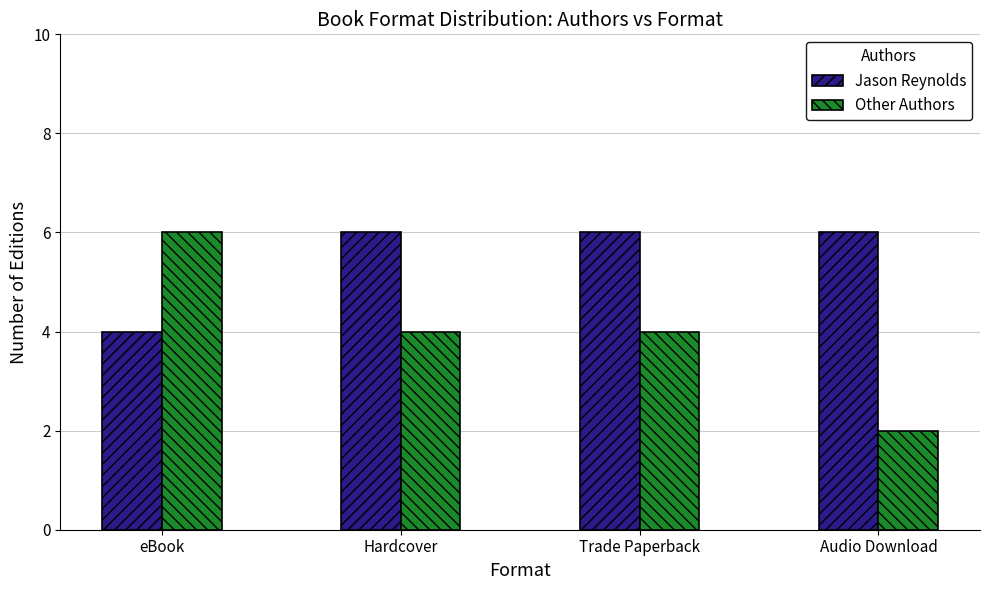

What is the total value across all series at Audio Download?

8